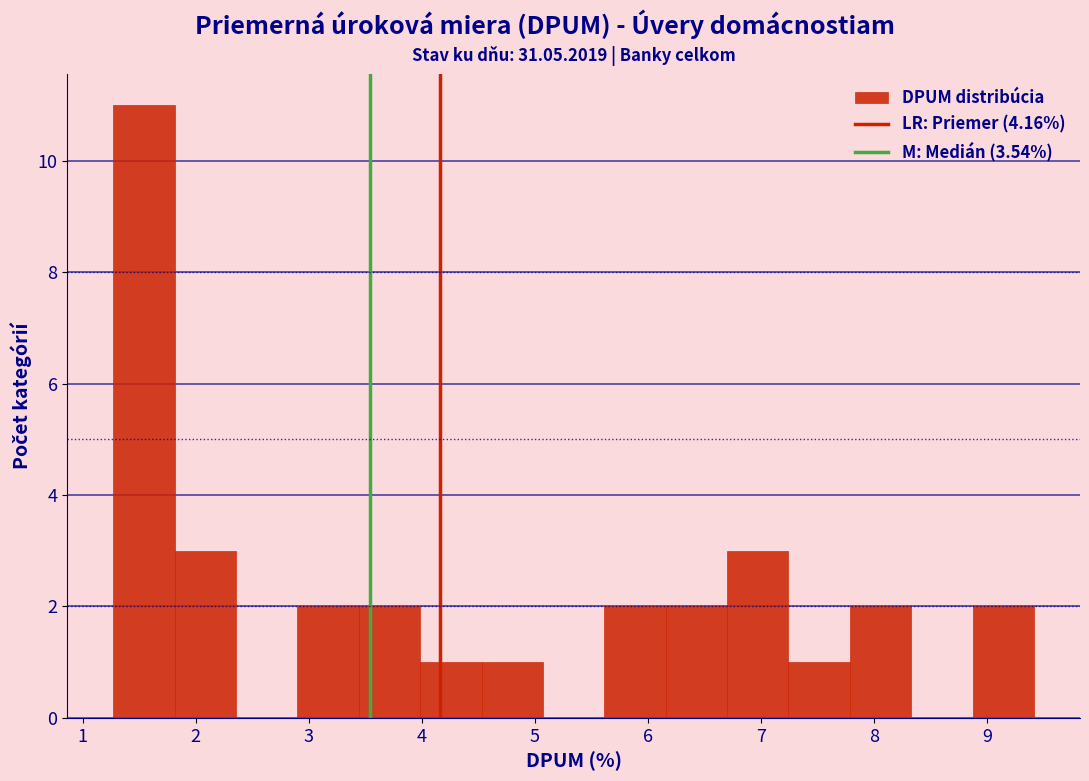

Reading left to right, list every bar in this chart as the range it spans on the x-axis followed by its height. Neither the bar edges nor the heights are printed on the chart, so give them approximately, as read against the axes.

1.3 to 1.8: 11
1.8 to 2.4: 3
2.4 to 2.9: 0
2.9 to 3.4: 2
3.4 to 4.0: 2
4.0 to 4.5: 1
4.5 to 5.1: 1
5.1 to 5.6: 0
5.6 to 6.2: 2
6.2 to 6.7: 2
6.7 to 7.2: 3
7.2 to 7.8: 1
7.8 to 8.3: 2
8.3 to 8.9: 0
8.9 to 9.4: 2